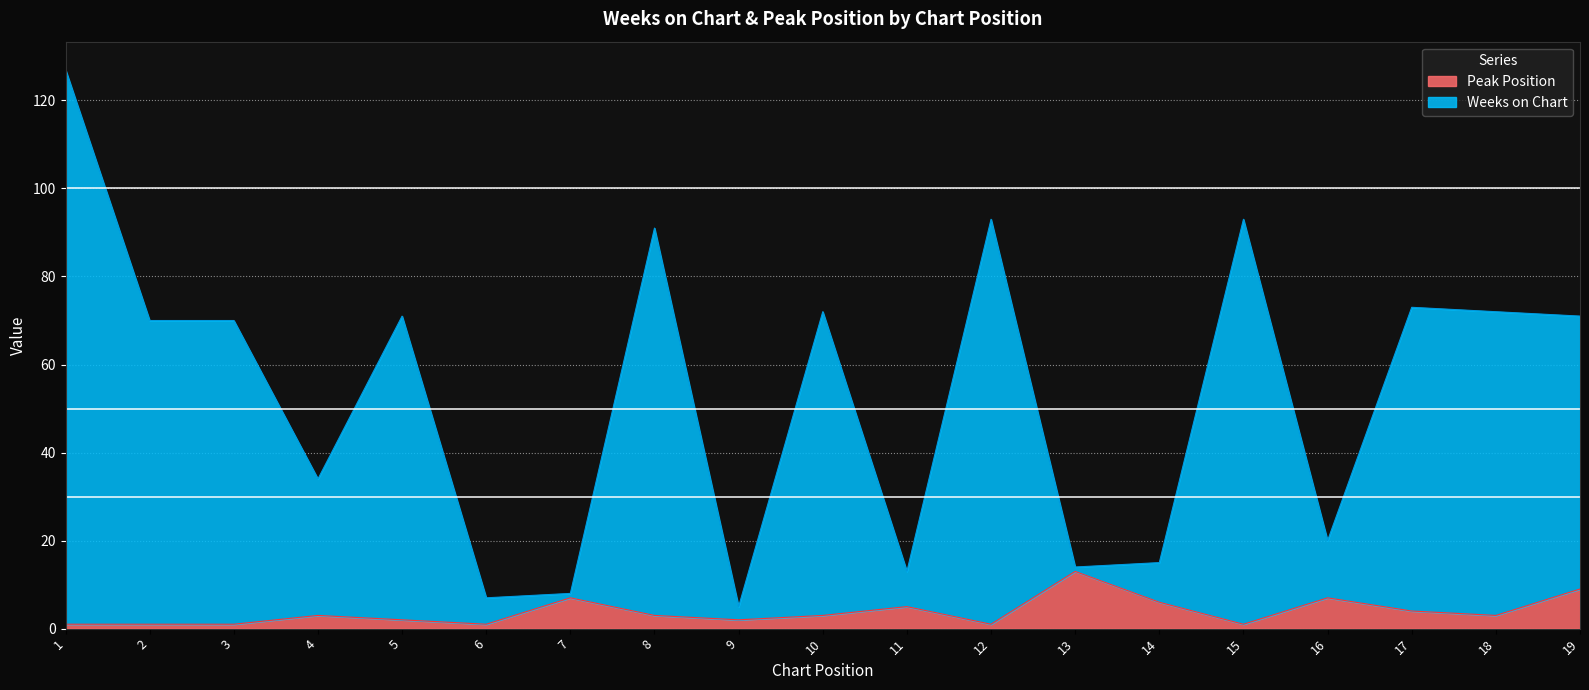

How many categories are shown in the chart?

19